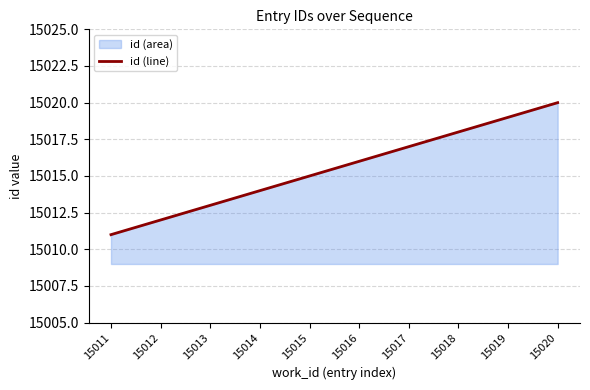

Rank the categories by value from highest to lowest.

15020, 15019, 15018, 15017, 15016, 15015, 15014, 15013, 15012, 15011